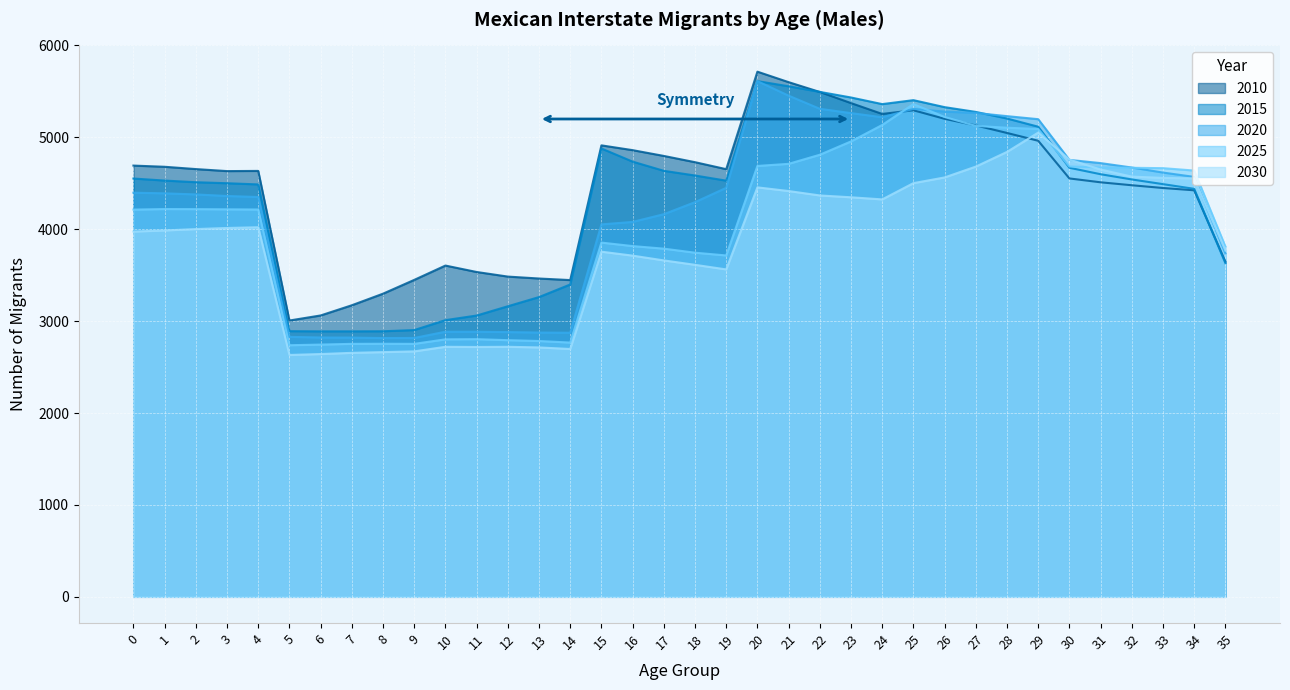

The value of 2010 at 20 is 7799. True or false?

False